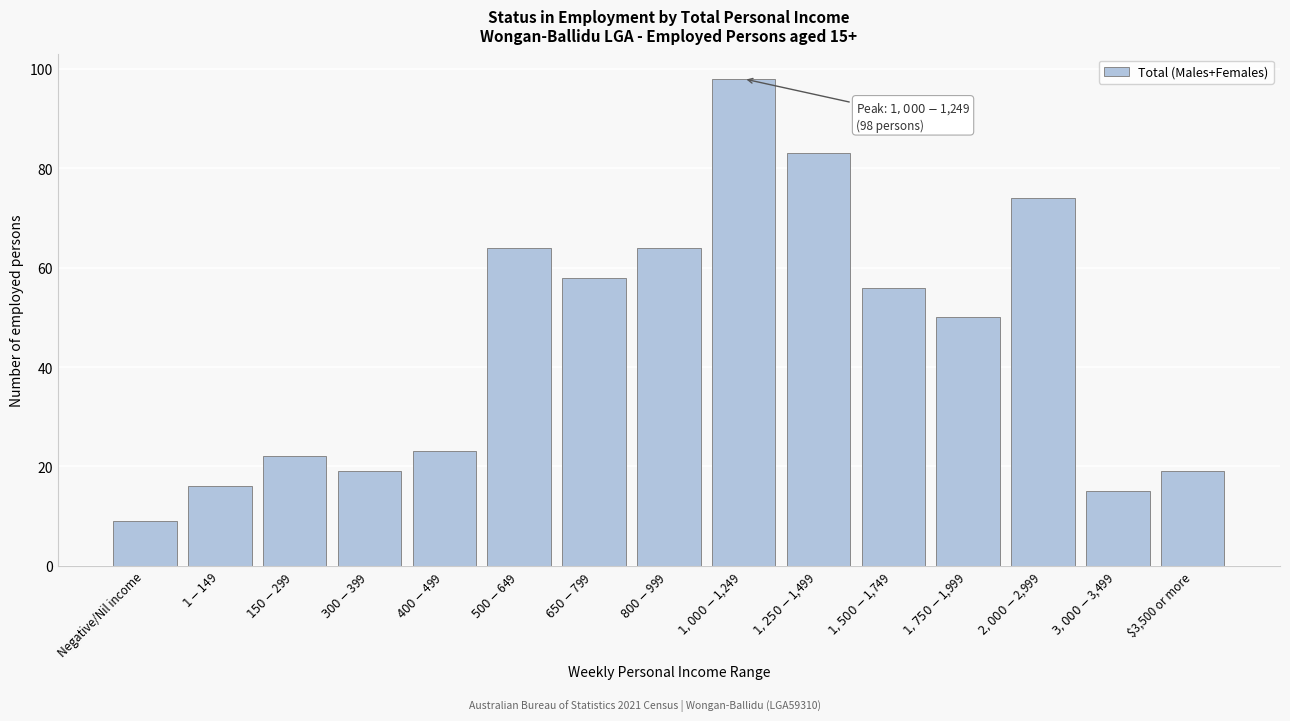

Reading left to right, what are all the values shown in this chart?

9	16	22	19	23	64	58	64	98	83	56	50	74	15	19